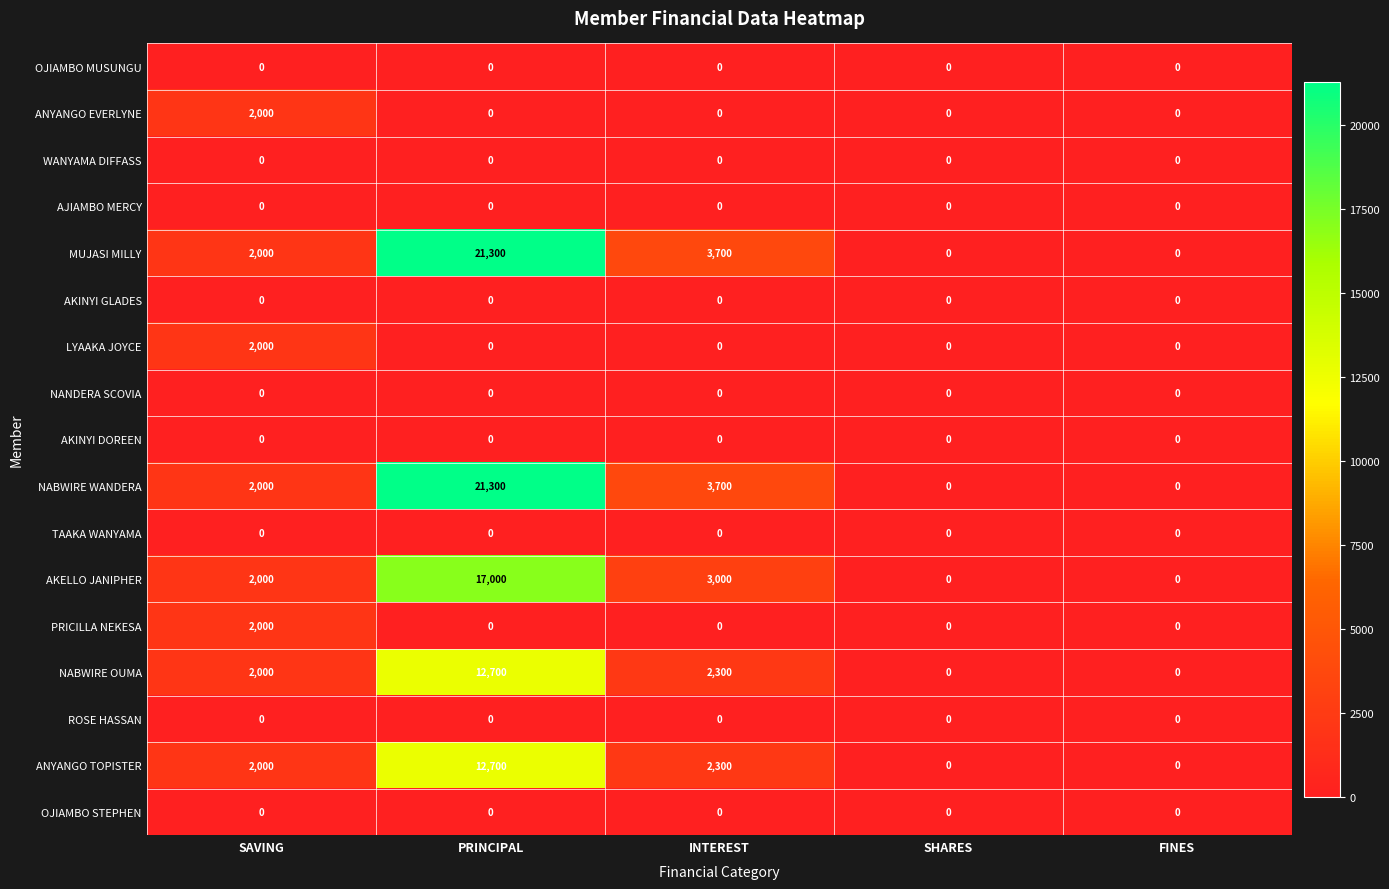

At which category is the sum across all series the highest?

PRINCIPAL